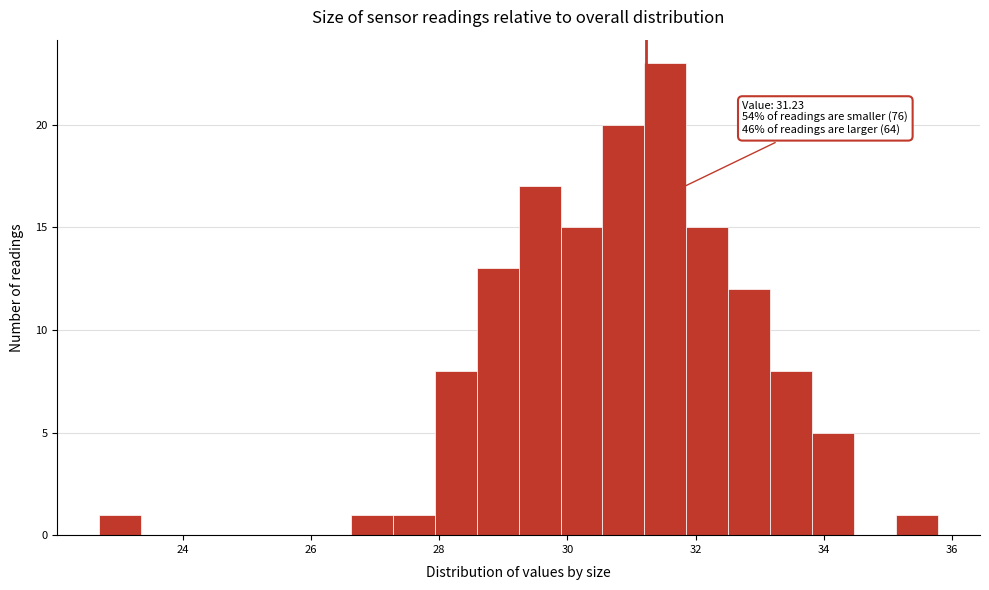

Read against the x-axis, roughly where is the centre of the tallest bar?

31.6